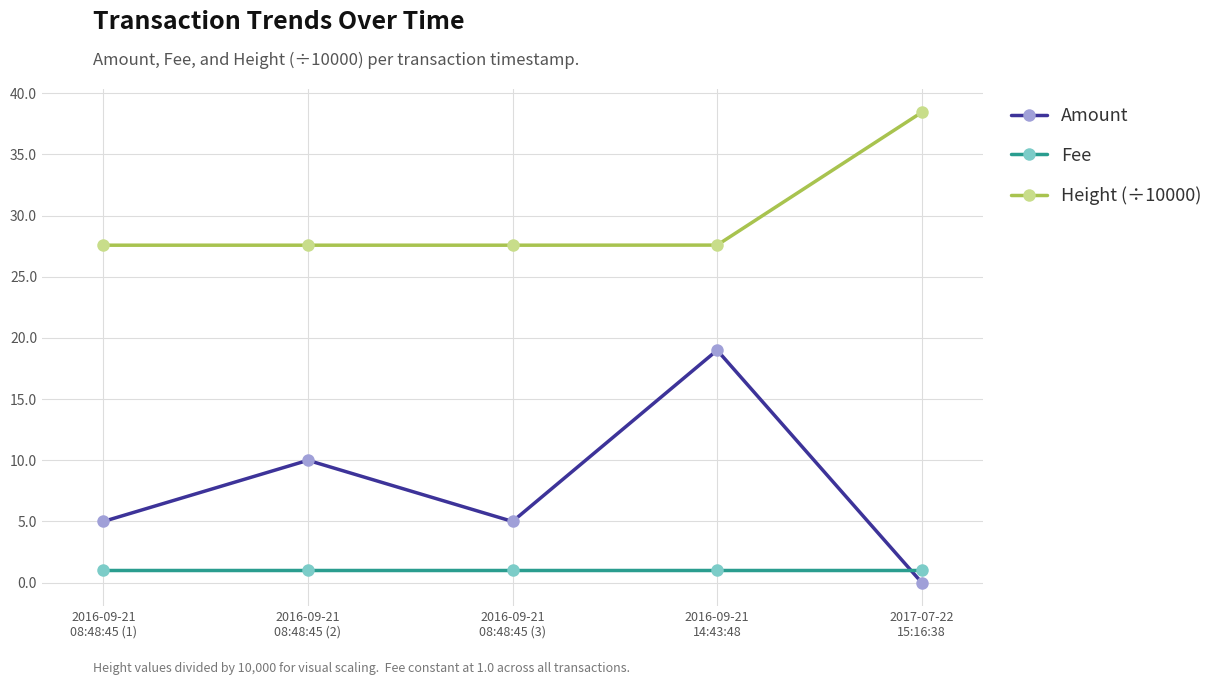

What is the approximate value of Height (÷10000) at 2016-09-21
08:48:45 (2)?

27.6